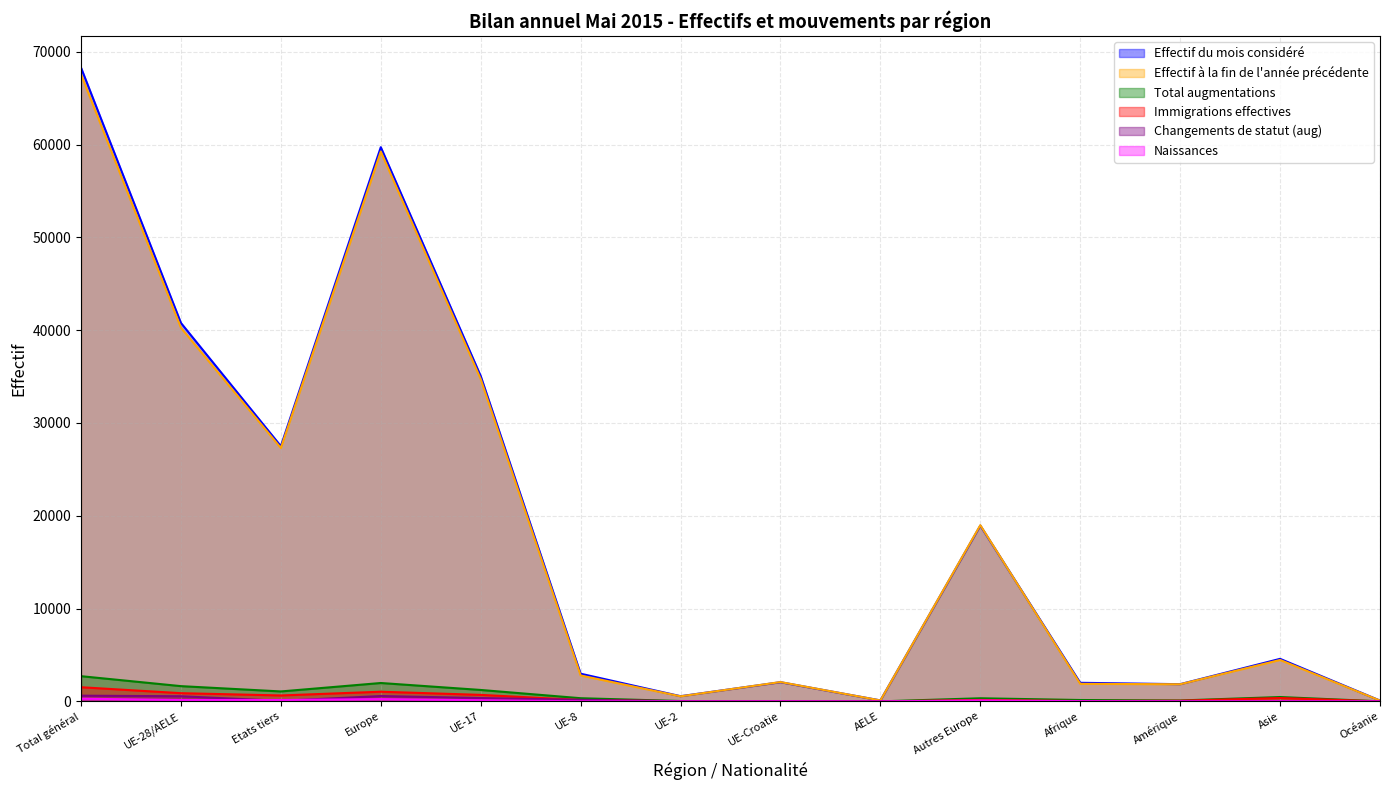

At which label is Total augmentations closest to 1360?

UE-17